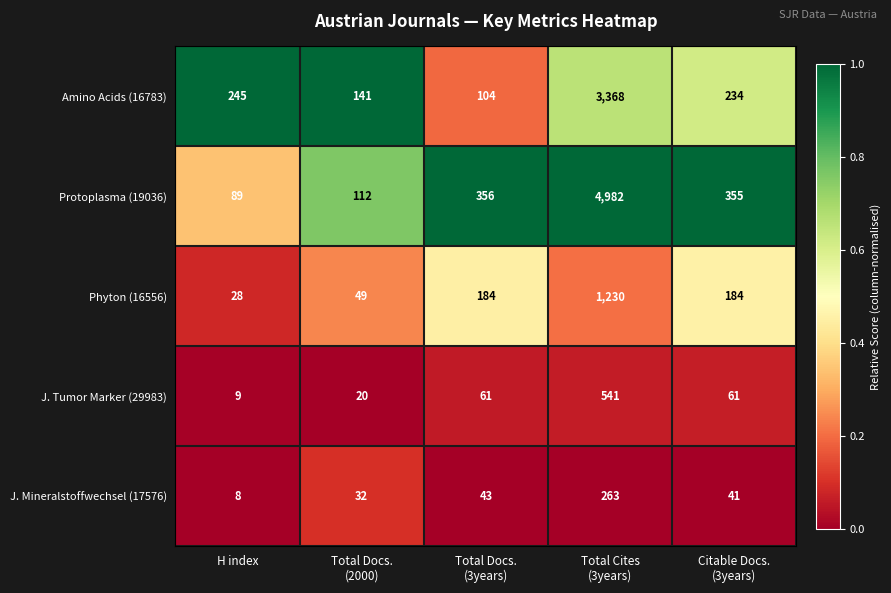

Between Total Docs.
(2000) and Citable Docs.
(3years), which series saw the biggest shift?

Protoplasma (19036)